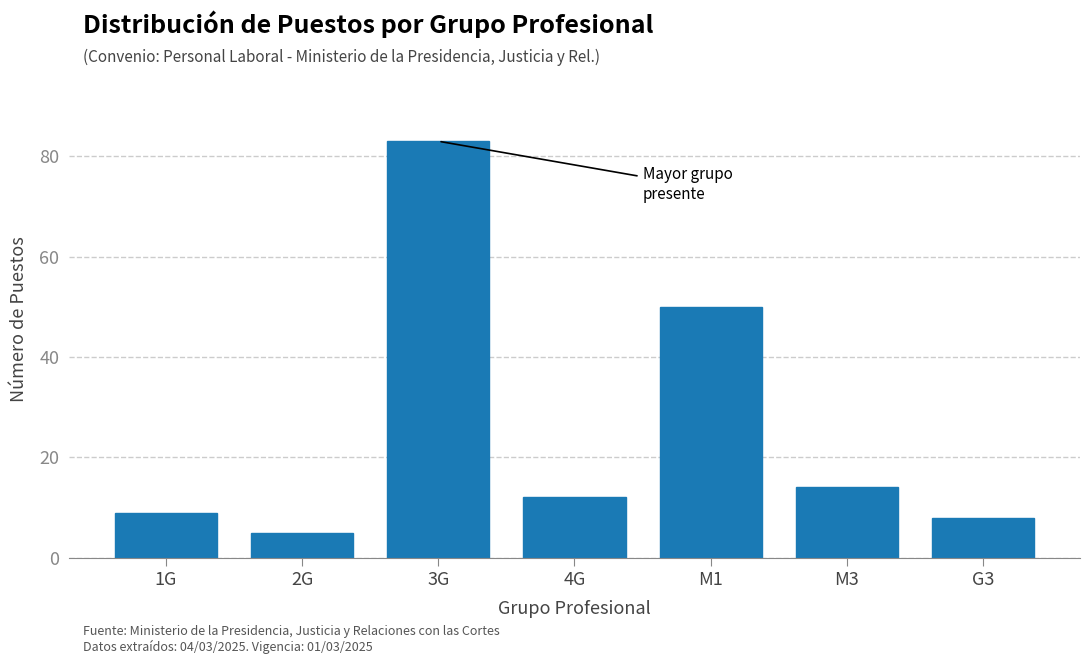

Reading left to right, transcribe all the data shown in this chart.

9	5	83	12	50	14	8